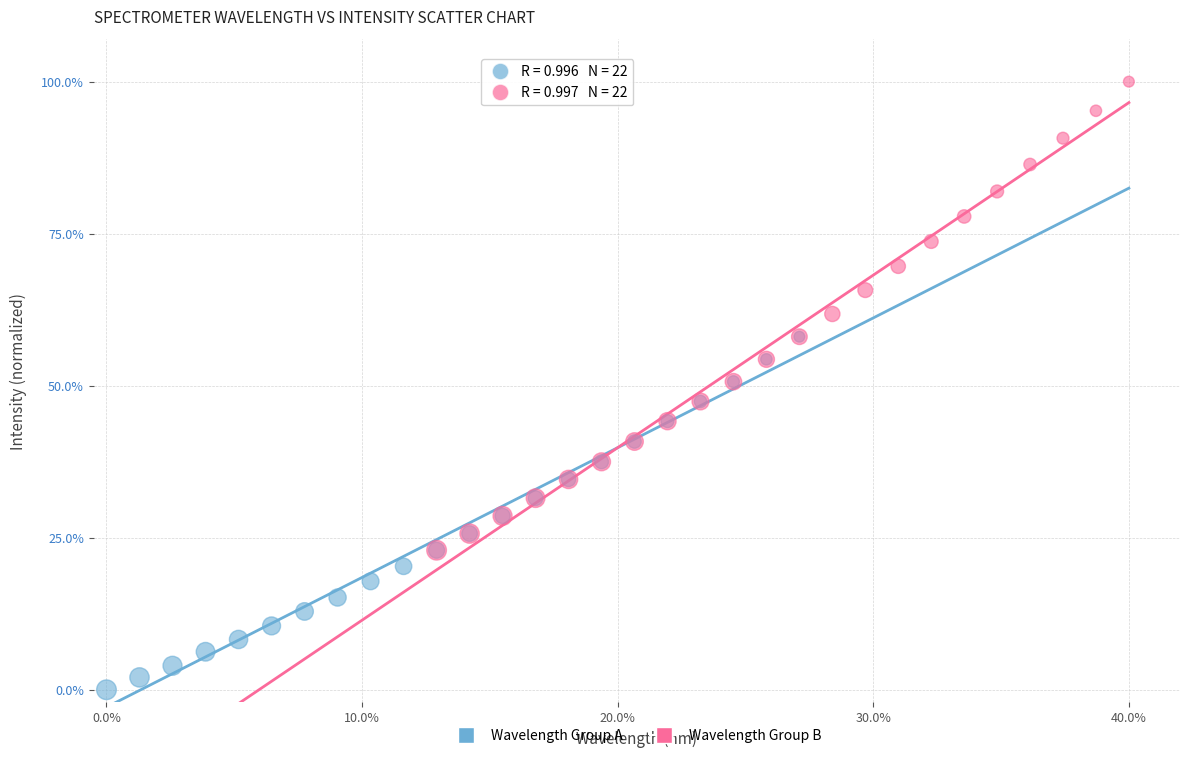

Which series has the largest Y range (max minus min)?

Wavelength Group B